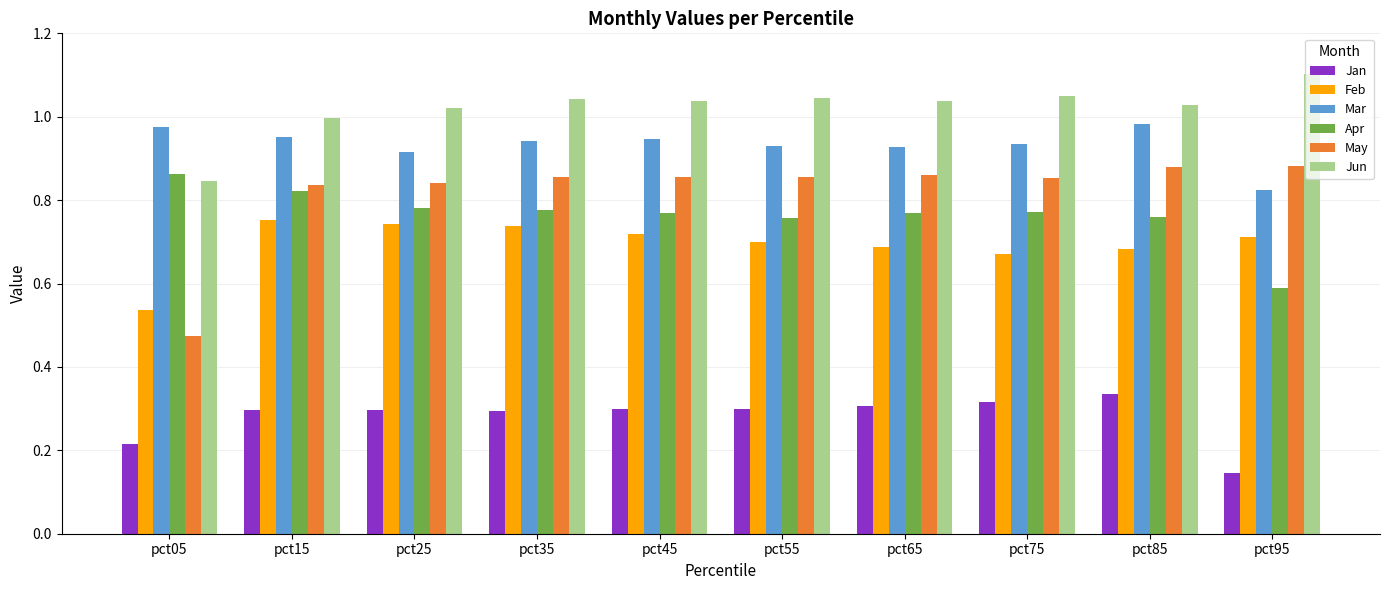

What is the sum of all Mar values?

9.3